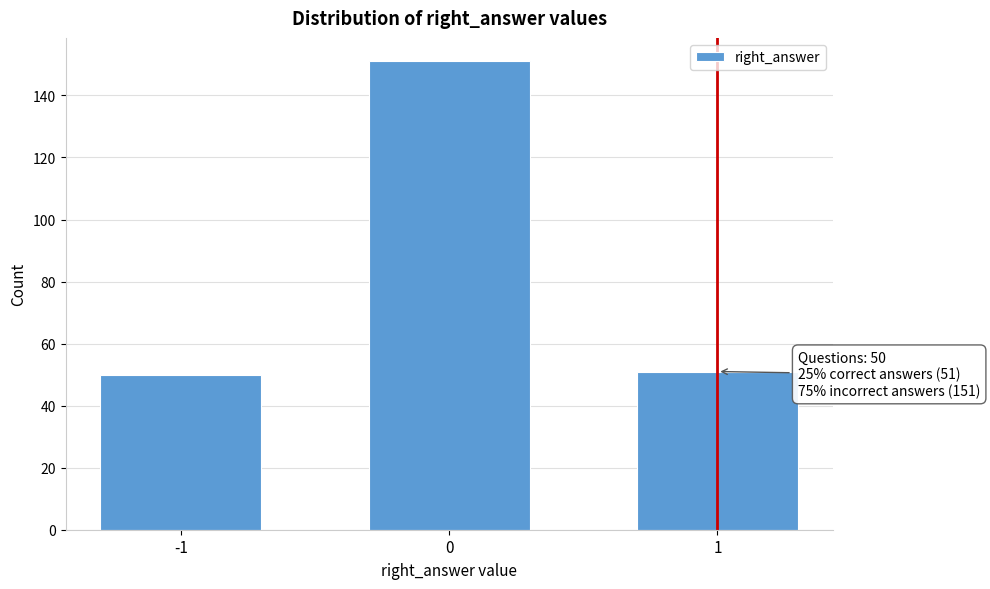

Reading right to left, extract all data points from this chart.

1=51	0=151	-1=50